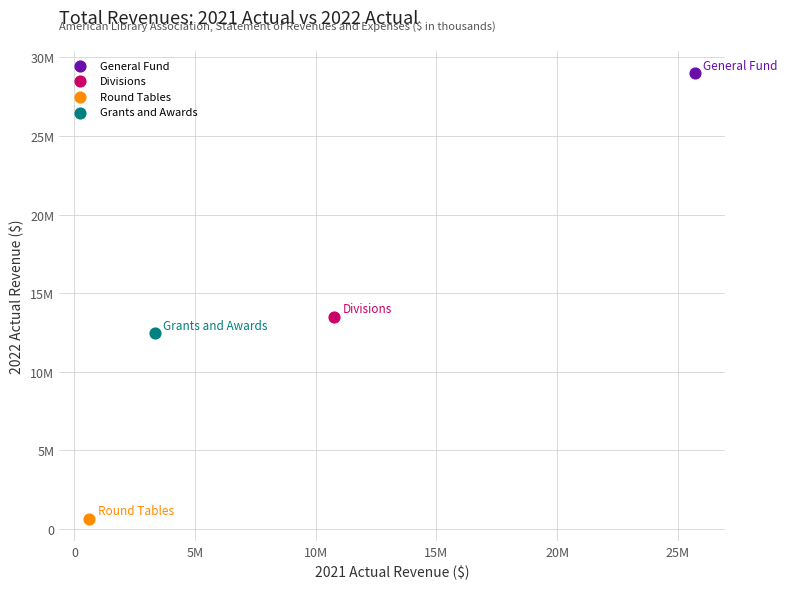

Which series reaches the maximum Y coordinate?

General Fund